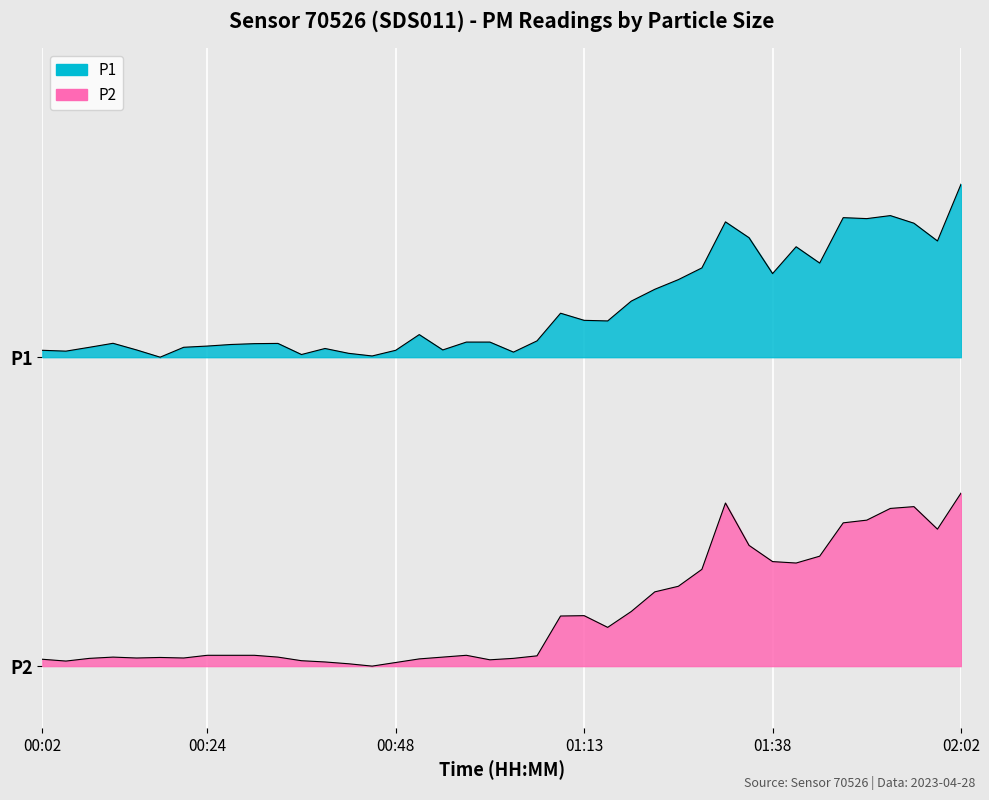

What is the difference between the P1 values at 00:48 and 01:38?

2.5